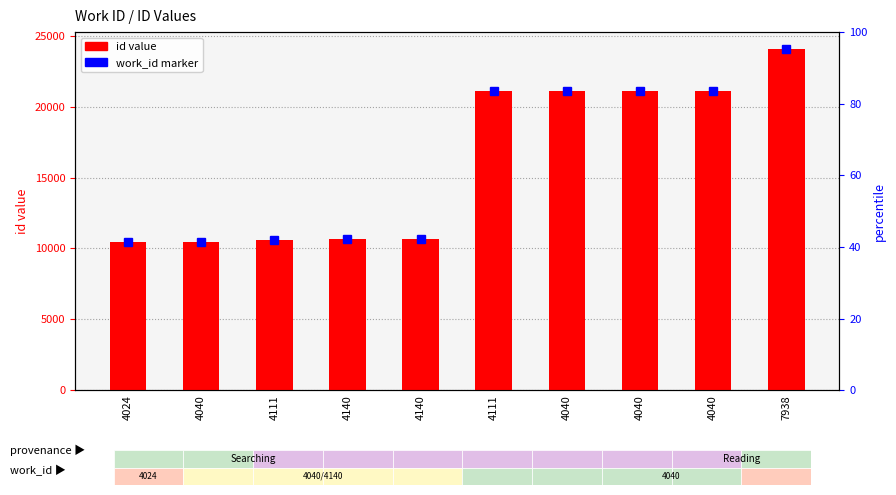

Rank the categories by value from lowest to highest.

4024, 4040, 4111, 4140, 4140, 4111, 4040, 4040, 4040, 7938